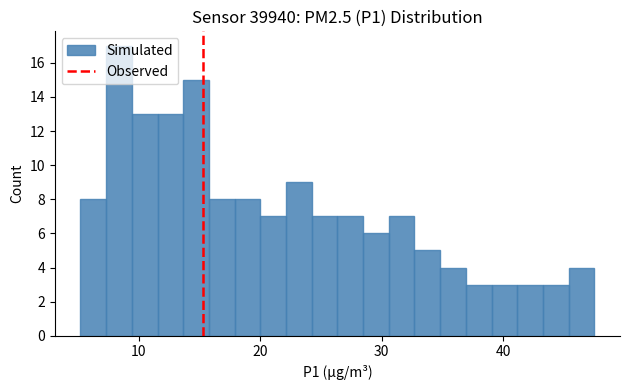

Read against the x-axis, roughly where is the centre of the tallest bar?

8